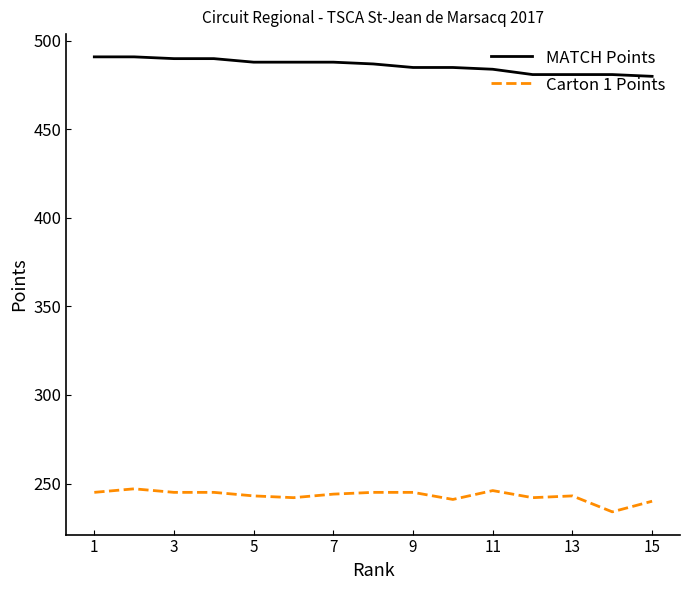

True or false: MATCH Points and Carton 1 Points cross at least once.

False